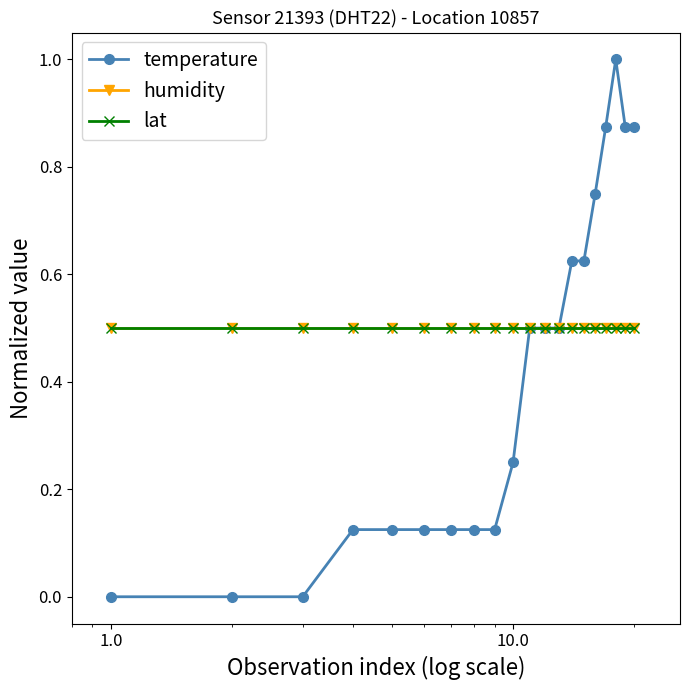

At how many categories does at least one series exceed 0?

20